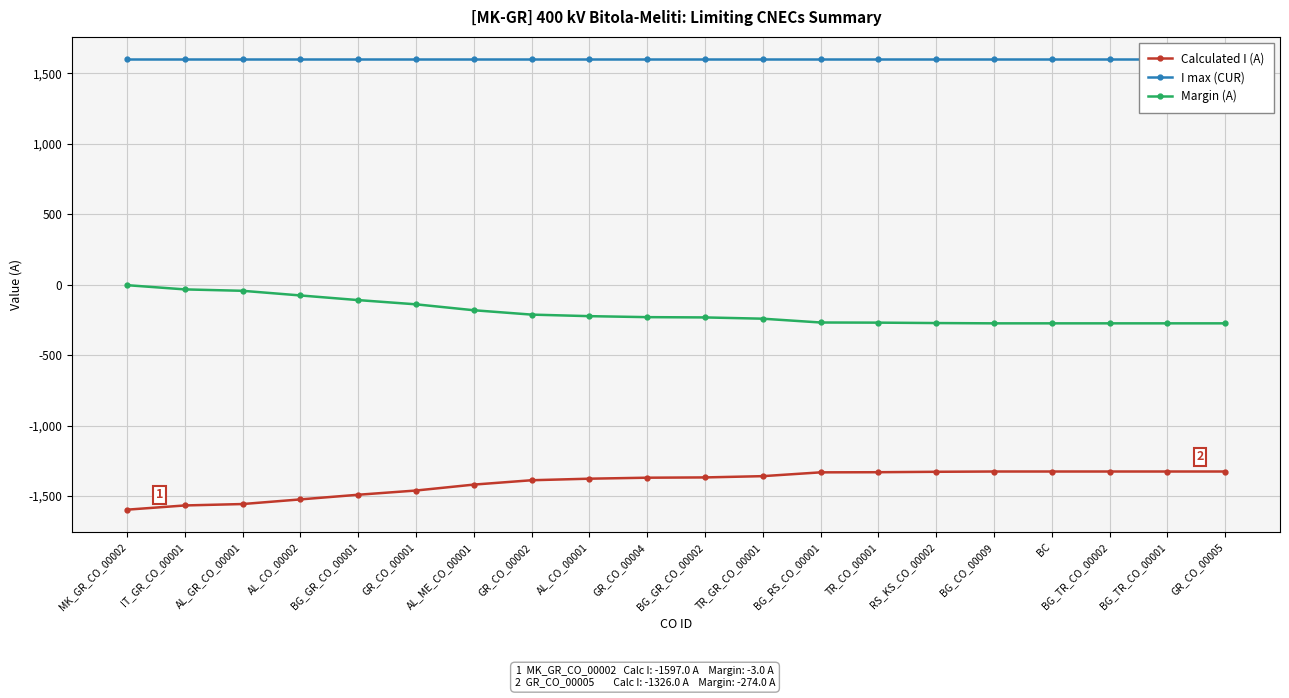

What are all the series names shown in the legend?

Calculated I (A), I max (CUR), Margin (A)